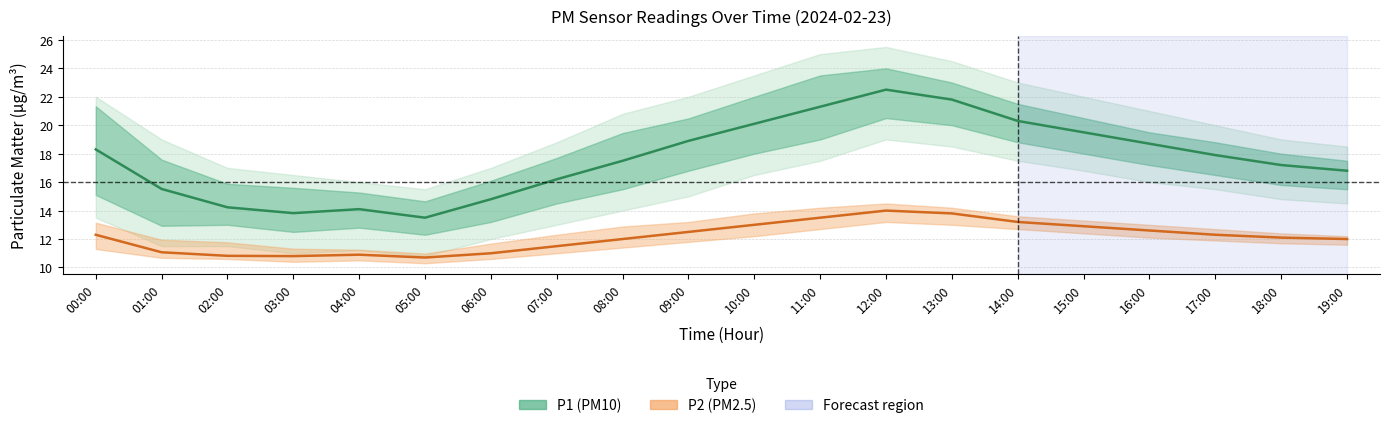

Which has a higher value, 01:00 or 00:00?

00:00